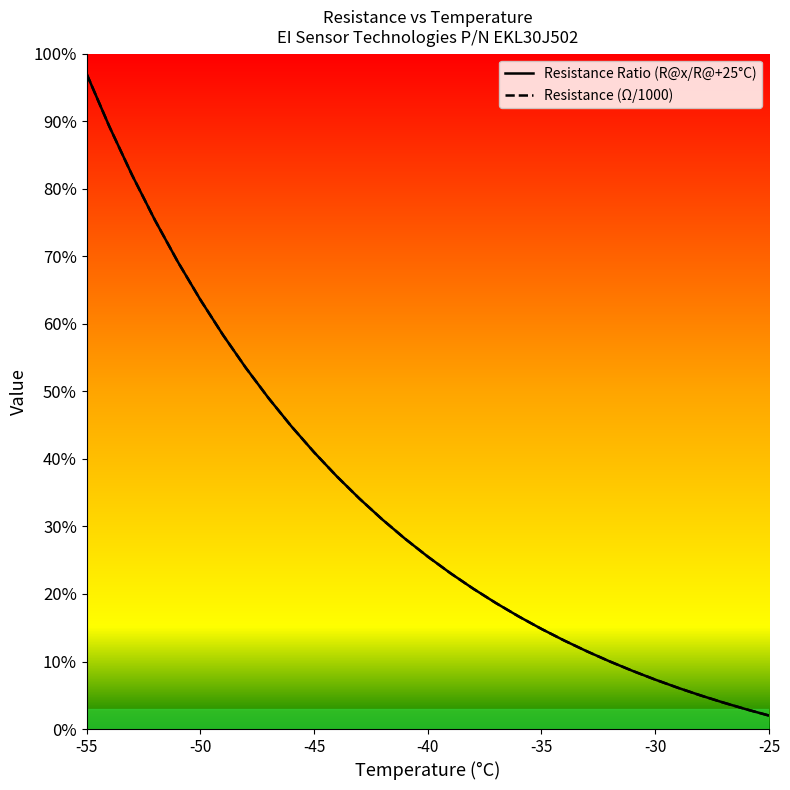

What is the difference between the second highest and second lowest values in the Resistance Ratio (R@x/R@+25°C) series?

86.3